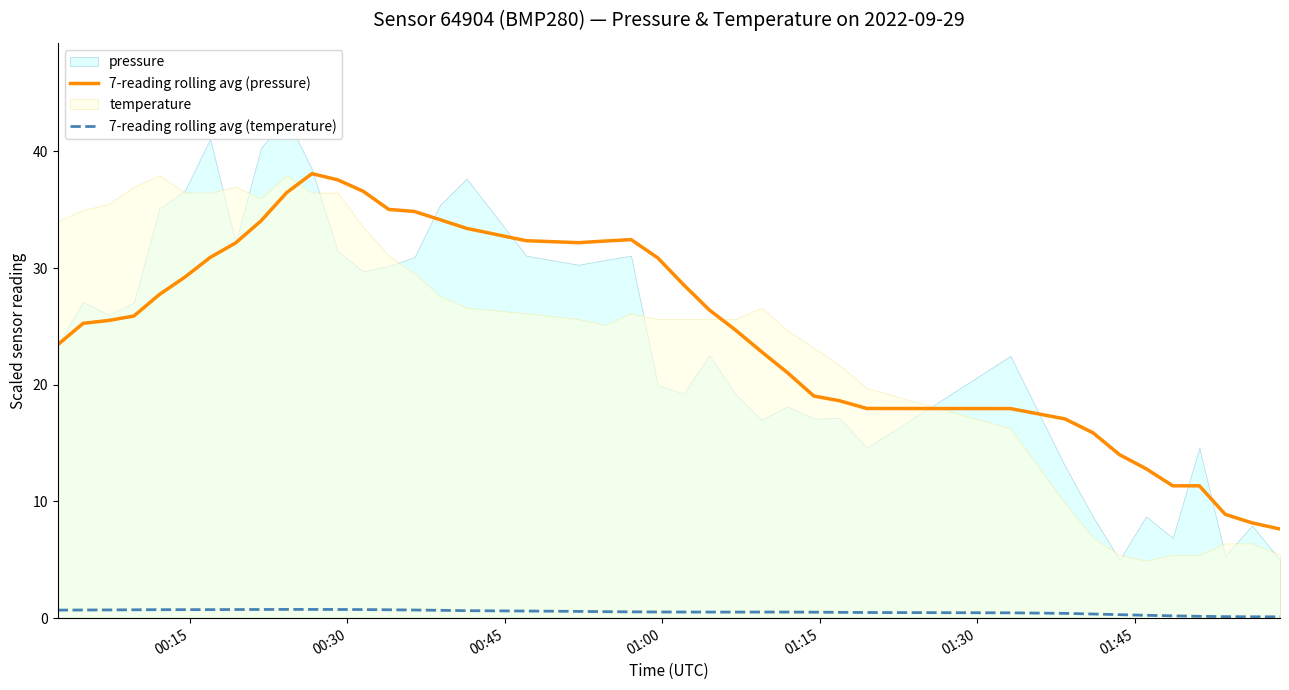

True or false: 7-reading rolling avg (temperature) and 7-reading rolling avg (pressure) intersect in this chart.

False